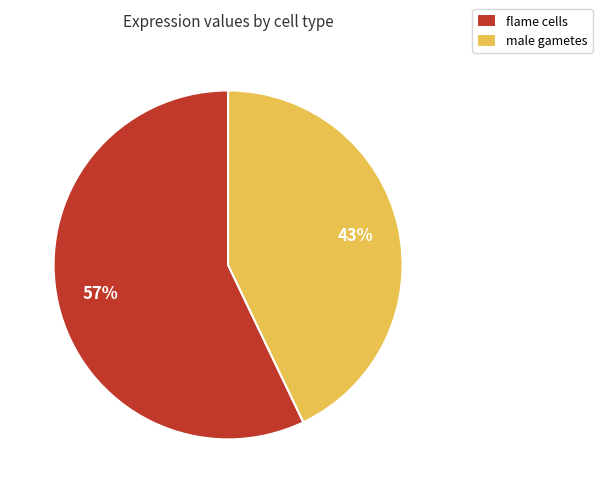

Which slice represents more than half of the pie?

flame cells